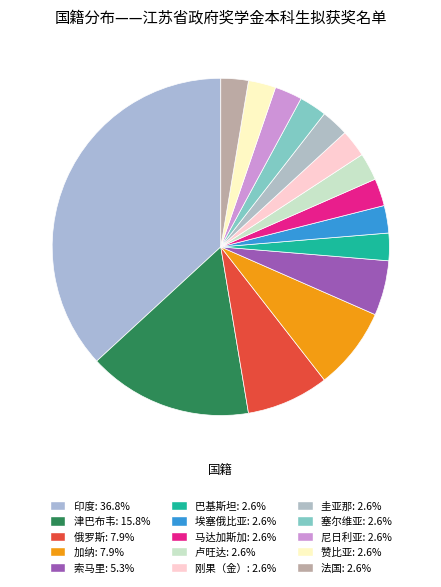

Rank the categories by value from lowest to highest.

巴基斯坦, 埃塞俄比亚, 马达加斯加, 卢旺达, 刚果（金）, 圭亚那, 塞尔维亚, 尼日利亚, 赞比亚, 法国, 索马里, 俄罗斯, 加纳, 津巴布韦, 印度